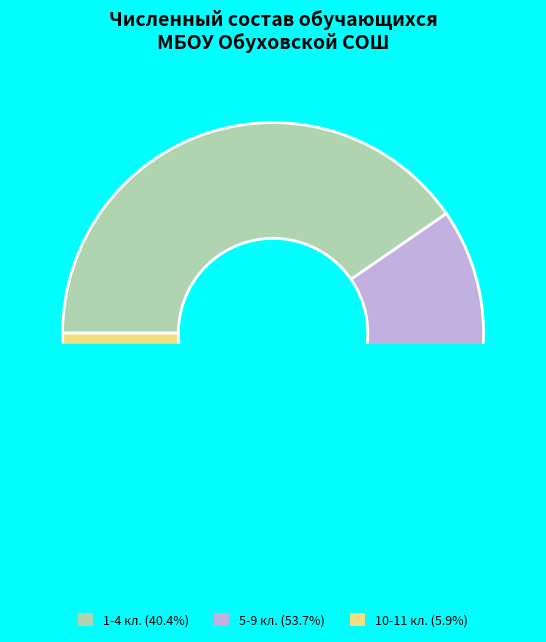

Between 1-4 кл. and 5-9 кл., which is larger?

5-9 кл.